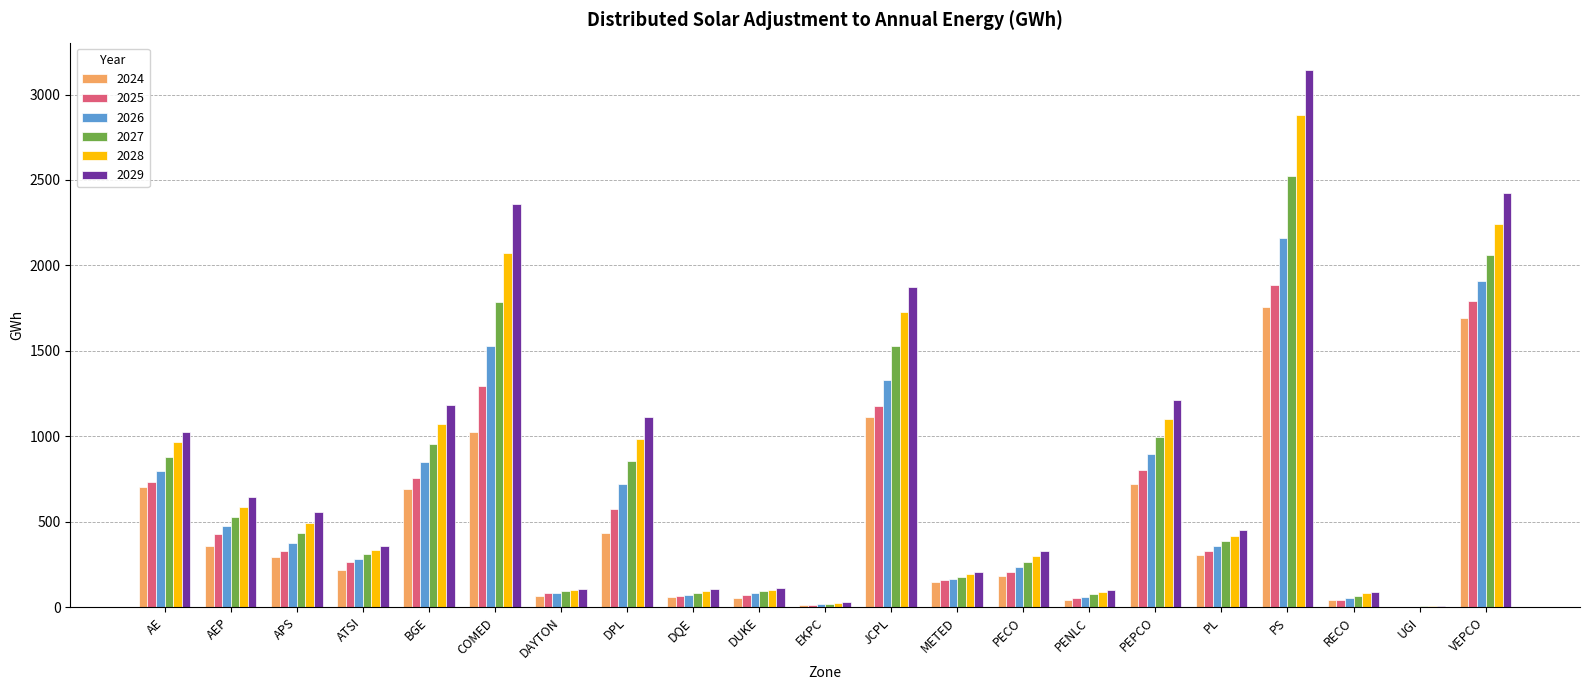

The 2027 series shows 881.4 at AE. True or false?

True